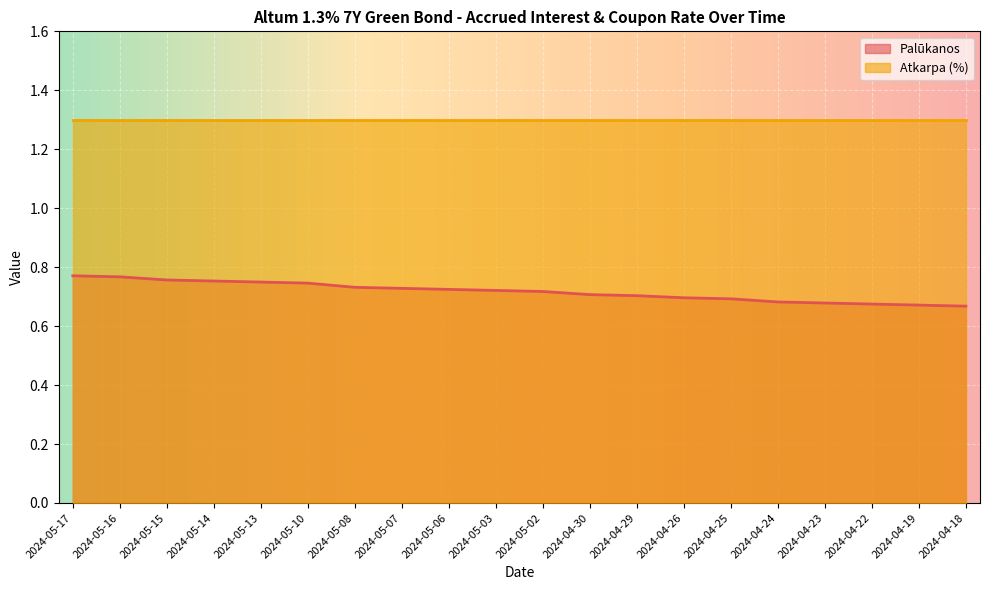

List the labels in order of value, largest first.

2024-05-17, 2024-05-16, 2024-05-15, 2024-05-14, 2024-05-13, 2024-05-10, 2024-05-08, 2024-05-07, 2024-05-06, 2024-05-03, 2024-05-02, 2024-04-30, 2024-04-29, 2024-04-26, 2024-04-25, 2024-04-24, 2024-04-23, 2024-04-22, 2024-04-19, 2024-04-18